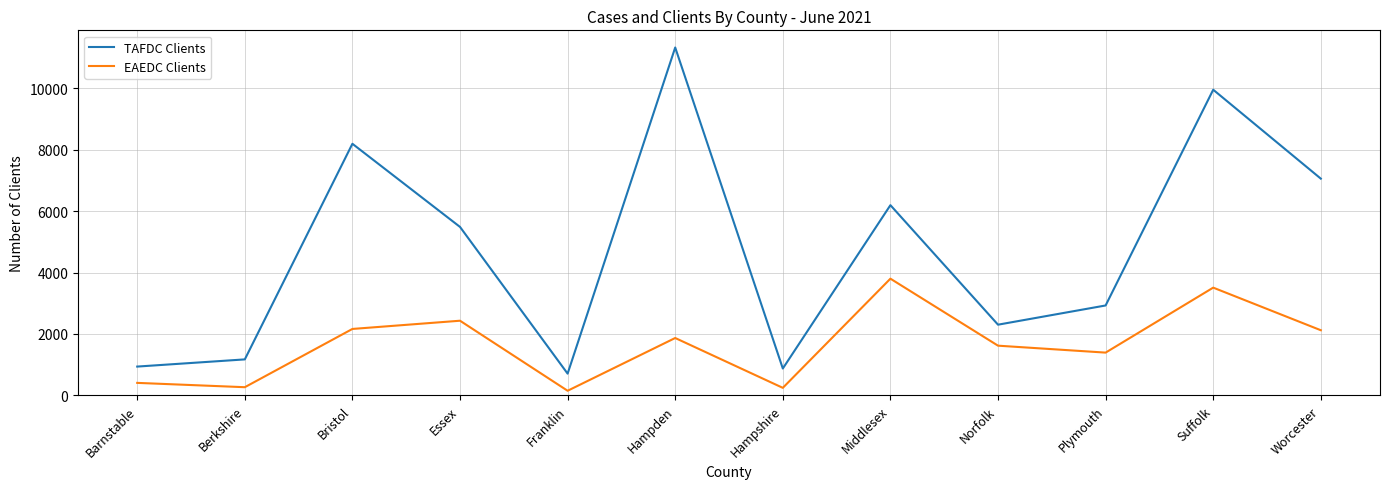

The value of EAEDC Clients at Hampden is 1866. True or false?

True